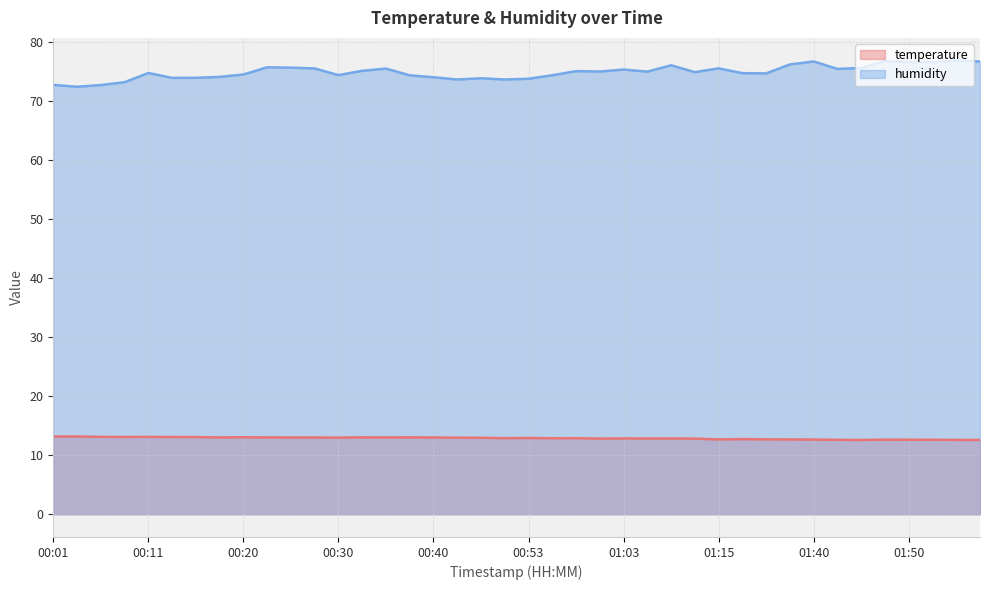

At which category does the chart reach its minimum across all series?

01:45